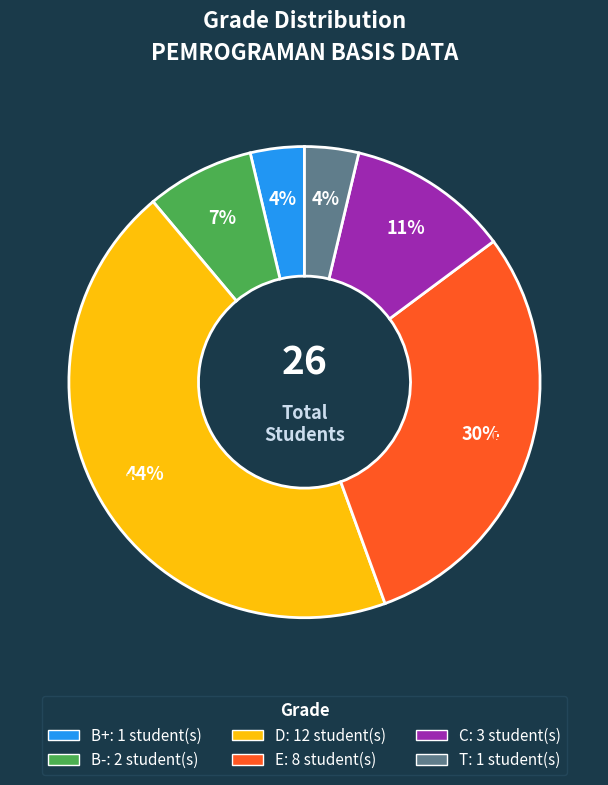

Do B- and B+ together represent more than half of the pie?

No